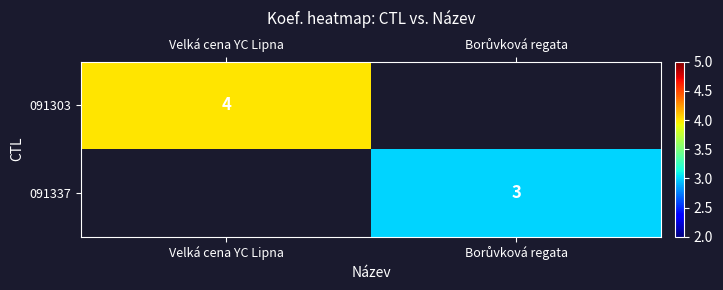

Rank the series by their maximum value, from highest to lowest.

091303, 091337